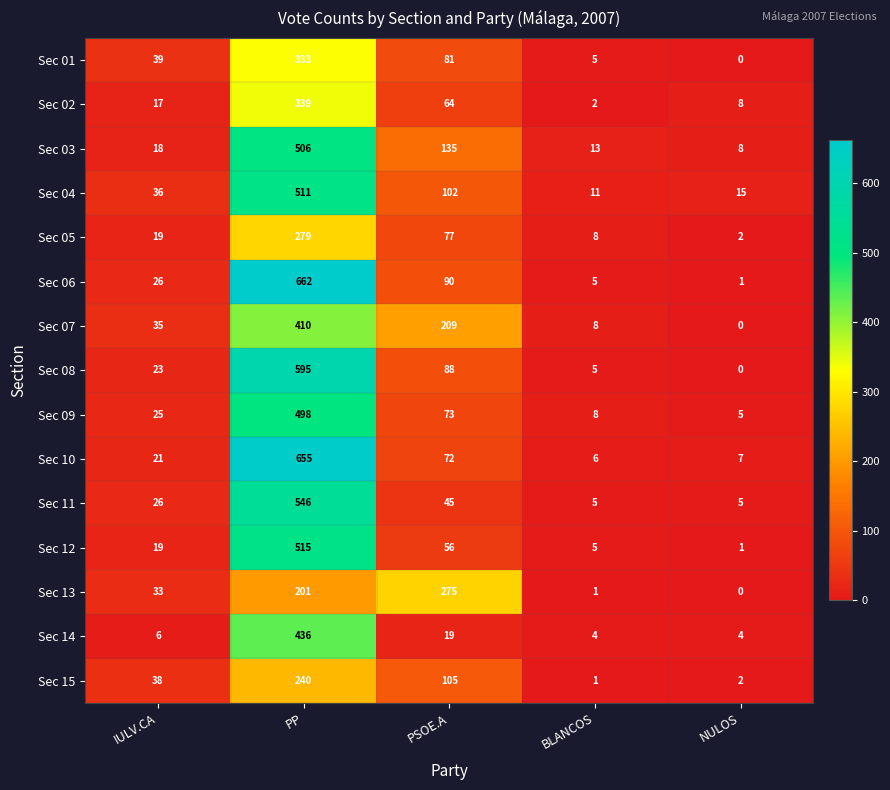

What is the sum of all Sec 12 values?

596